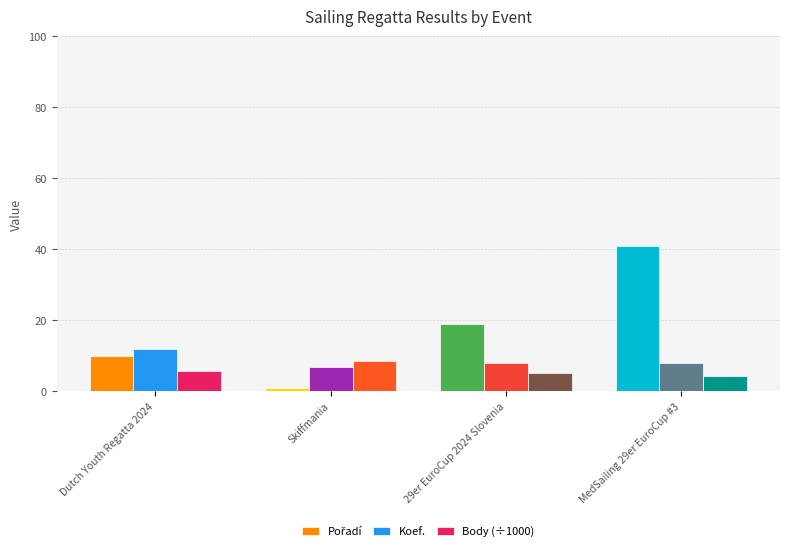

What is the sum of the Body (÷1000) values at MedSailing 29er EuroCup #3 and Dutch Youth Regatta 2024?

10.2